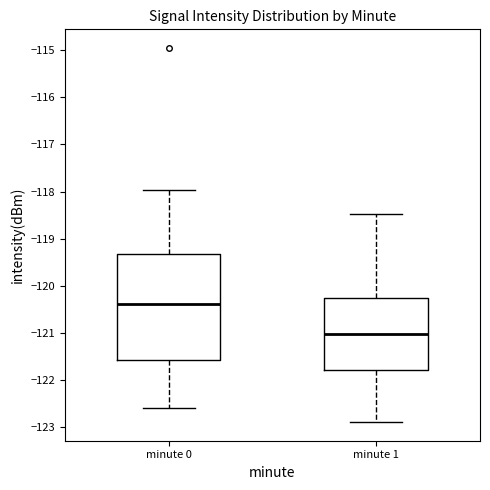

Which box has the lowest median line?

minute 1